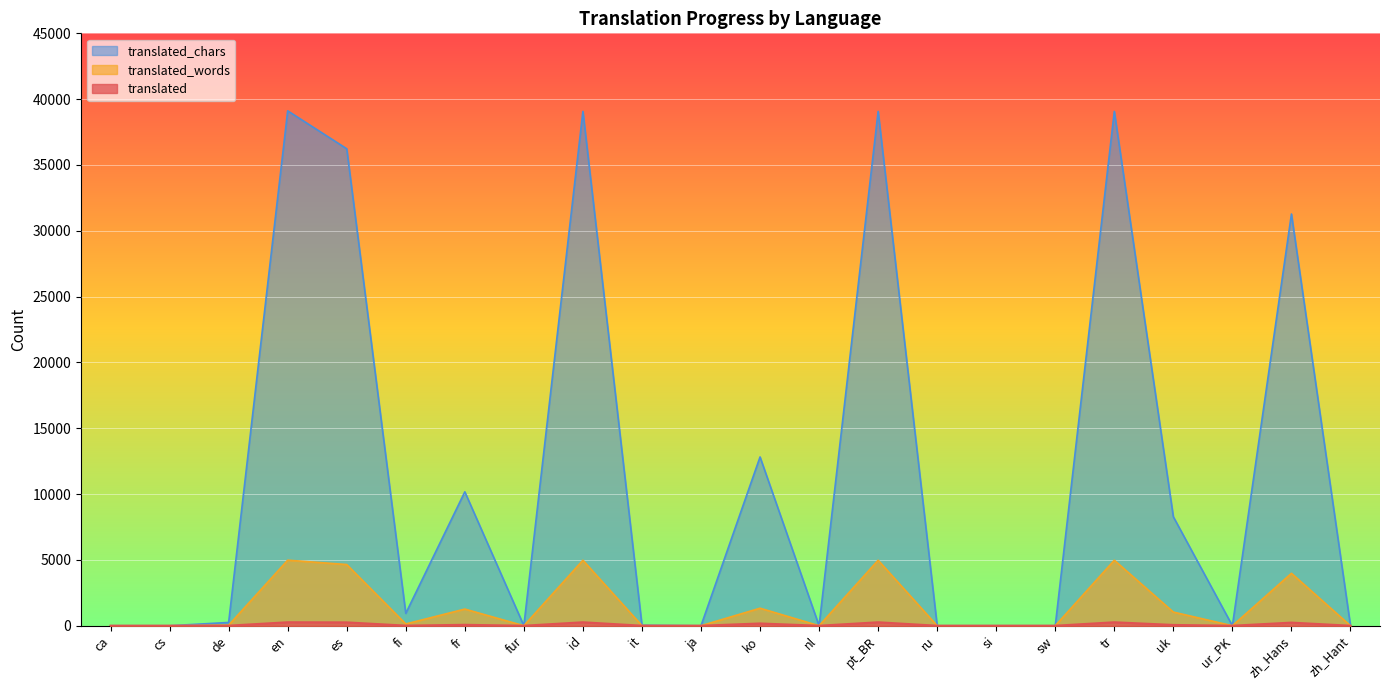

Where is the first local maximum for translated_words?

en